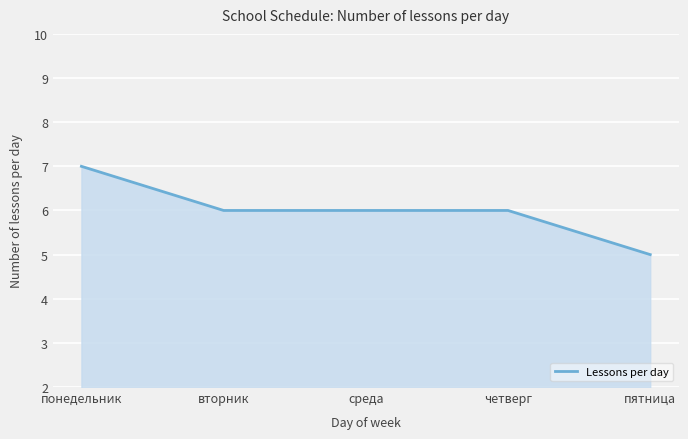

What is the change in value from понедельник to вторник?

-1